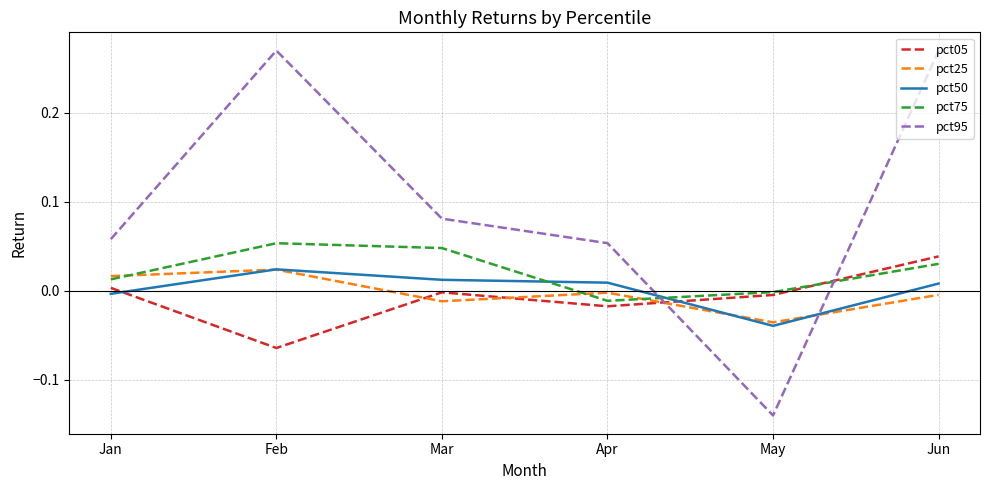

Where do pct95 and pct50 first cross each other?

Apr and May